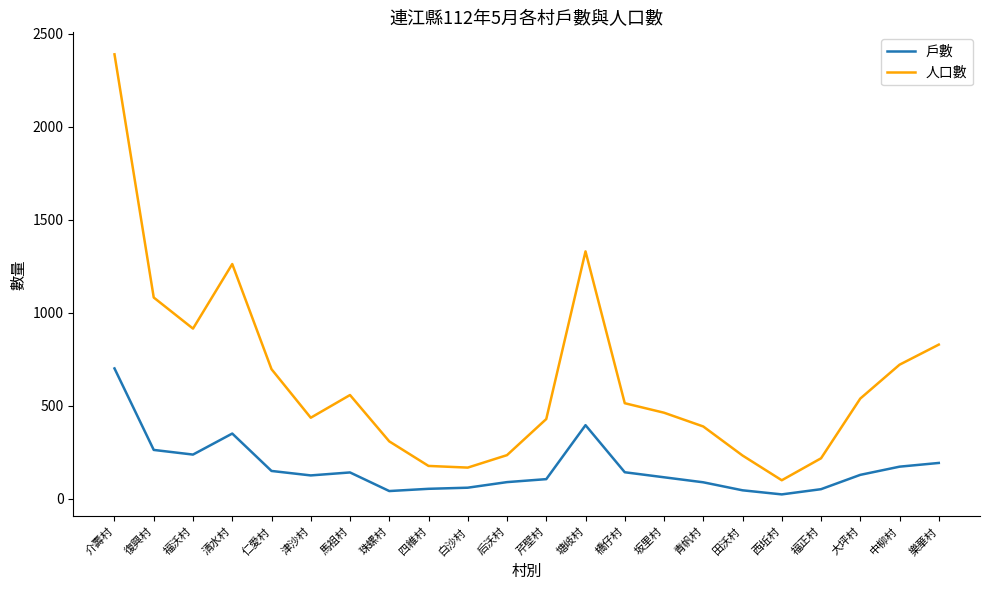

Which series has the widest spread of values?

人口數